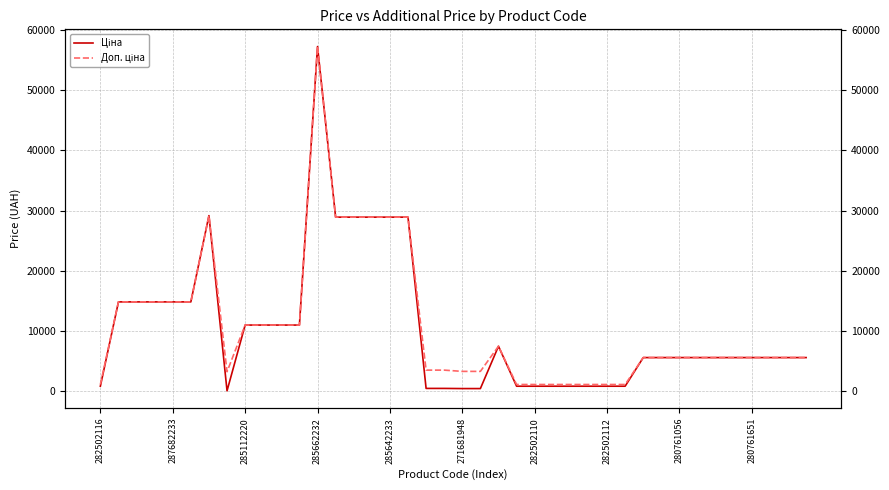

What is the sum of all Доп. ціна values?

437292.9